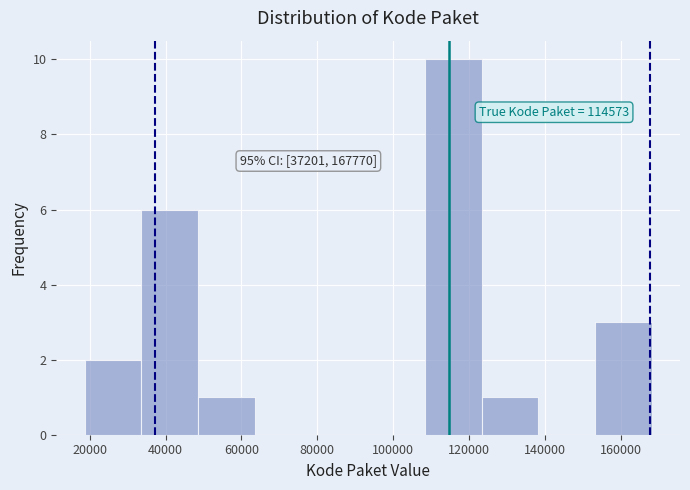

Over which range of the x-axis is the bar tallest?

108000 to 124000